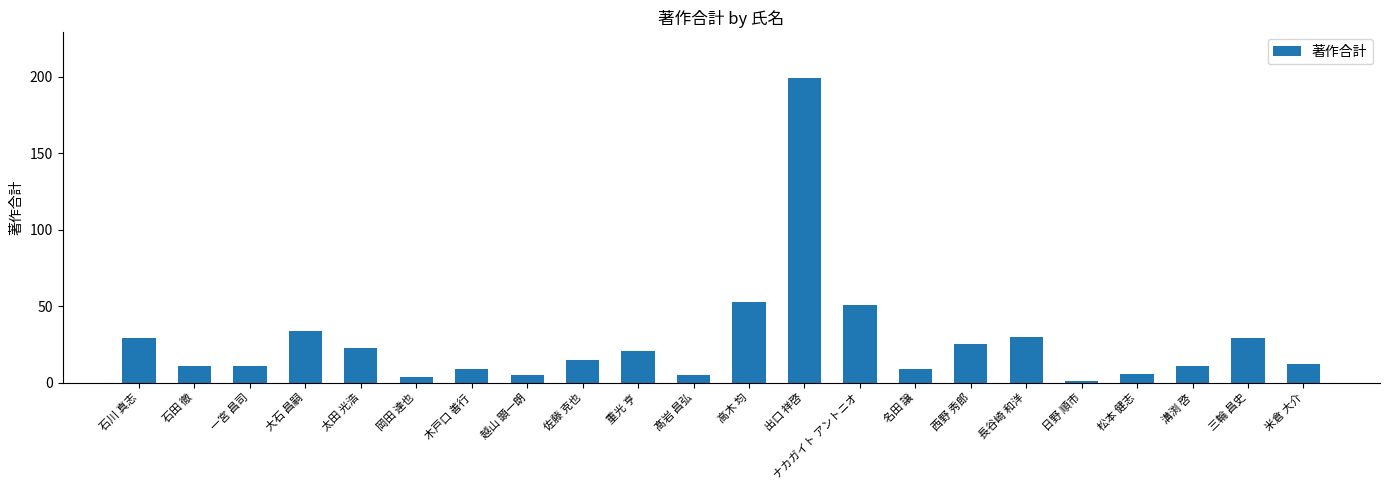

True or false: the data shows 51 at ナカガイト アントニオ.

True